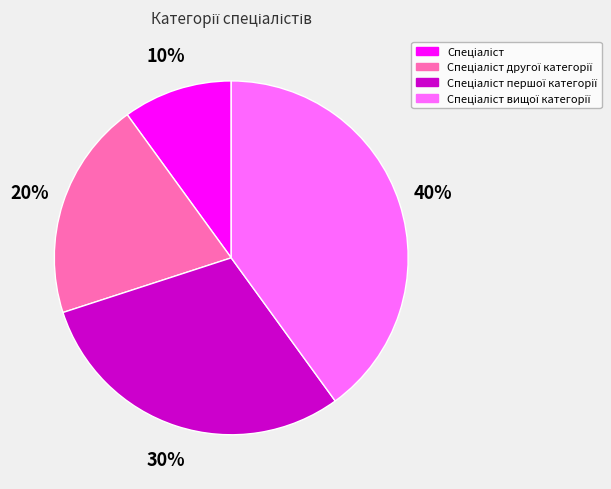

To the nearest percent, what is the difference between the largest and smallest slice percentages?

30%